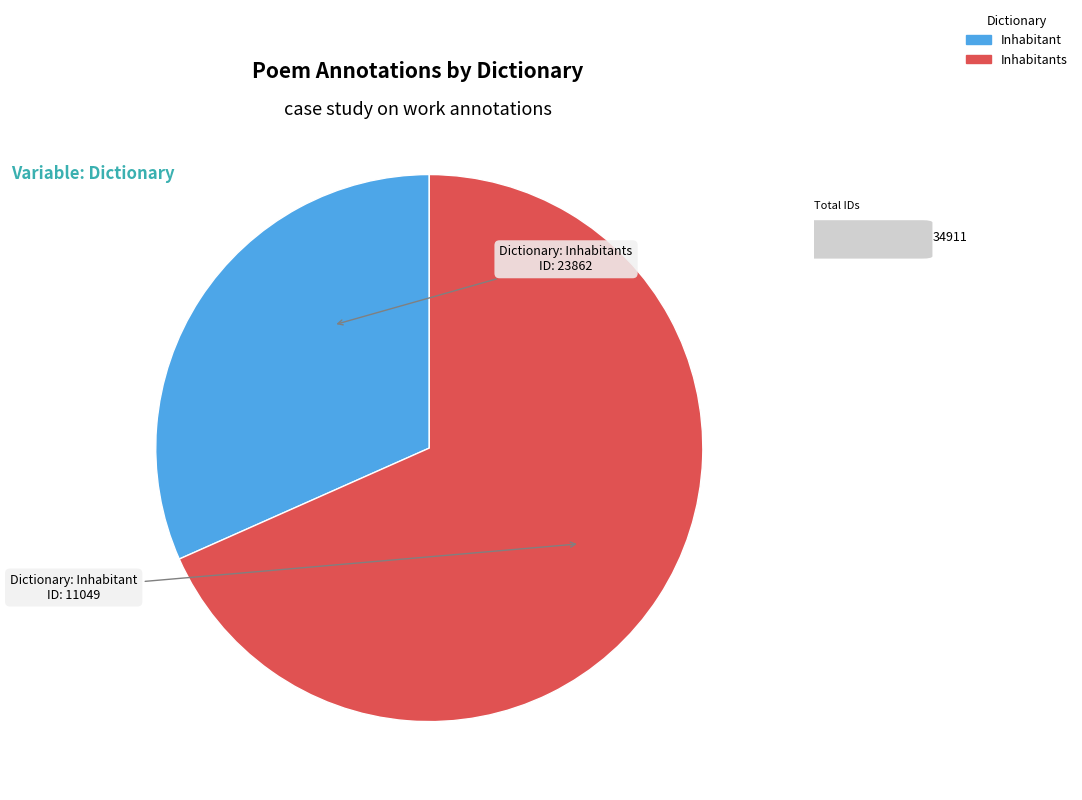

Is it true that Inhabitants is 68% of the pie?

True